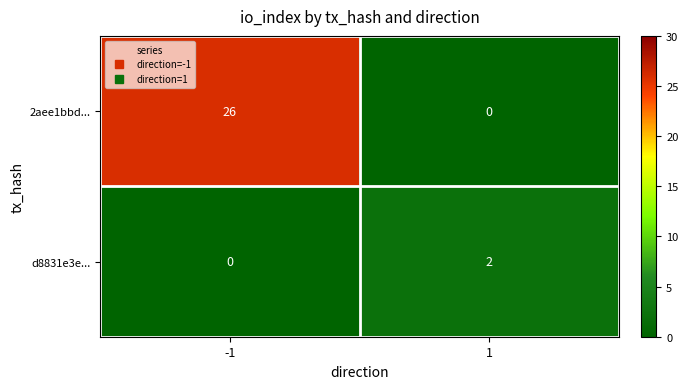

At -1, list the series in order from largest to smallest.

2aee1bbd..., d8831e3e...